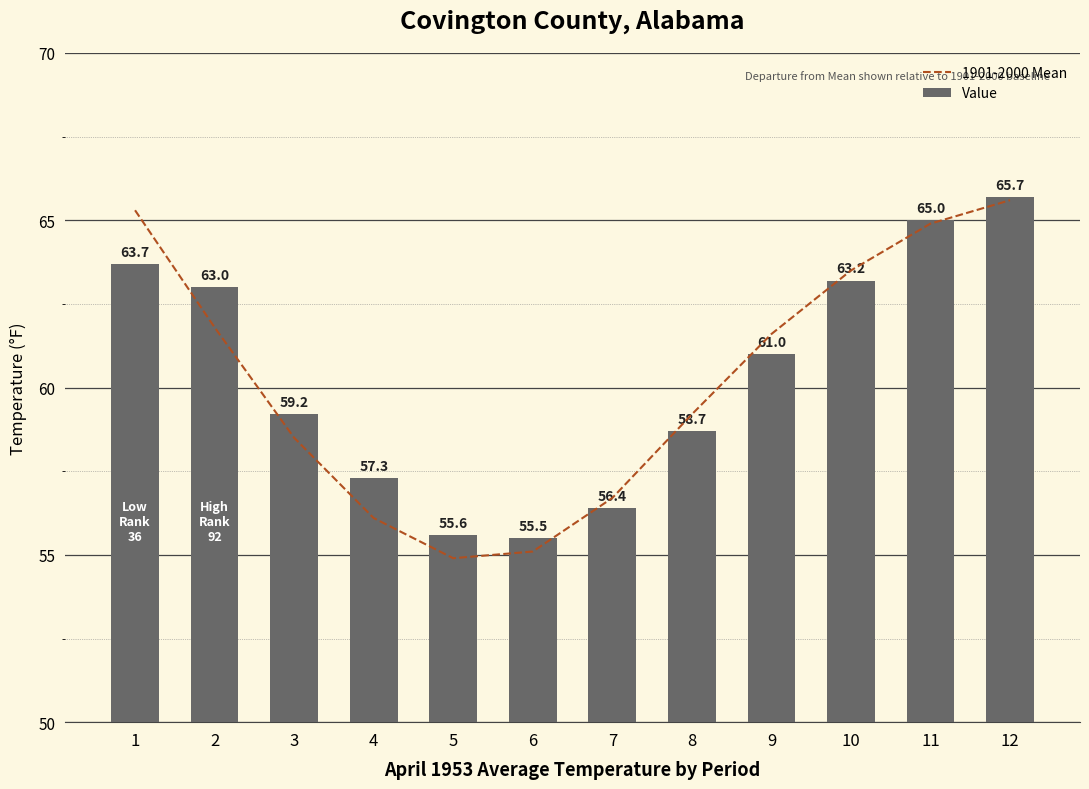

What is the value of the 1901-2000 Mean bar at the 1st from the left?

65.3